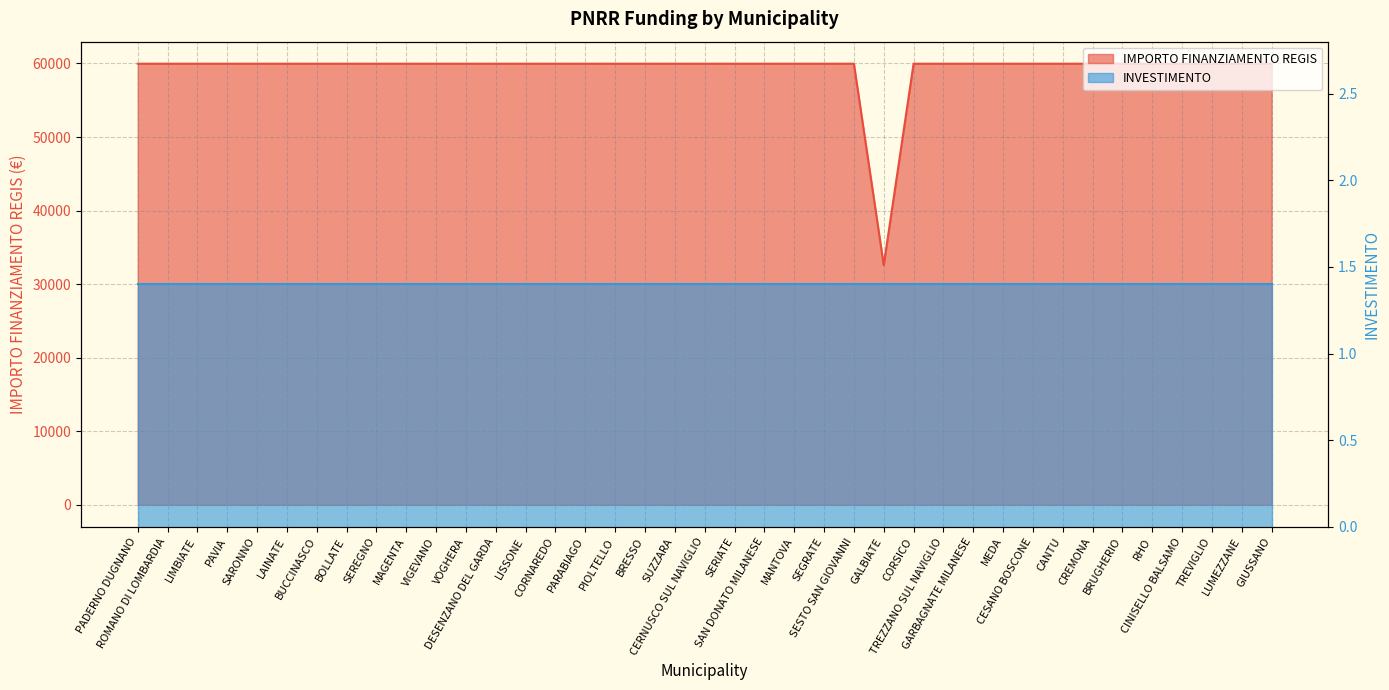

True or false: the data has more than 2 interior local peaks.

False